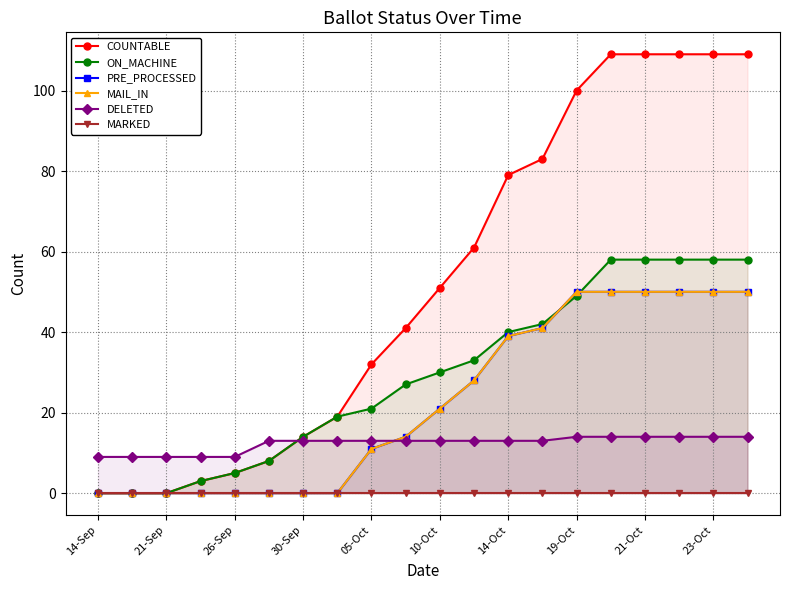

Reading right to left, what are all the values shown in this chart?

COUNTABLE: 109	109	109	109	109	100	83	79	61	51	41	32	19	14	8	5	3	0	0	0
ON_MACHINE: 58	58	58	58	58	49	42	40	33	30	27	21	19	14	8	5	3	0	0	0
PRE_PROCESSED: 50	50	50	50	50	50	41	39	28	21	14	11	0	0	0	0	0	0	0	0
MAIL_IN: 50	50	50	50	50	50	41	39	28	21	14	11	0	0	0	0	0	0	0	0
DELETED: 14	14	14	14	14	14	13	13	13	13	13	13	13	13	13	9	9	9	9	9
MARKED: 0	0	0	0	0	0	0	0	0	0	0	0	0	0	0	0	0	0	0	0